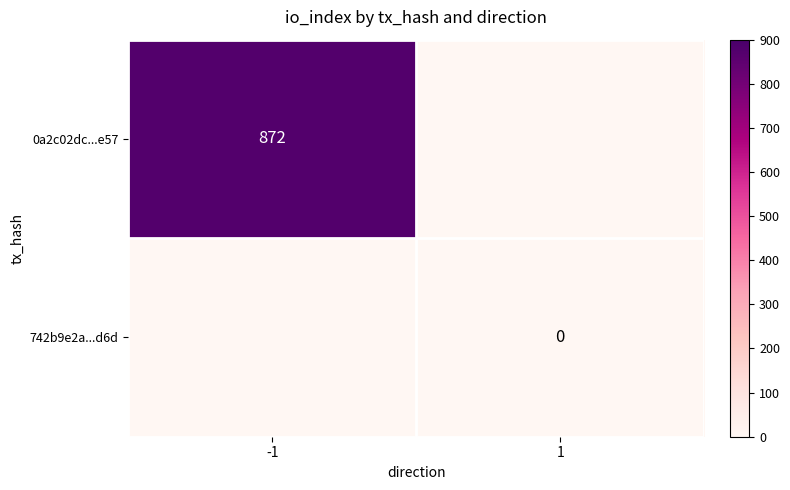

The 0a2c02dc...e57 series shows 872 at -1. True or false?

True